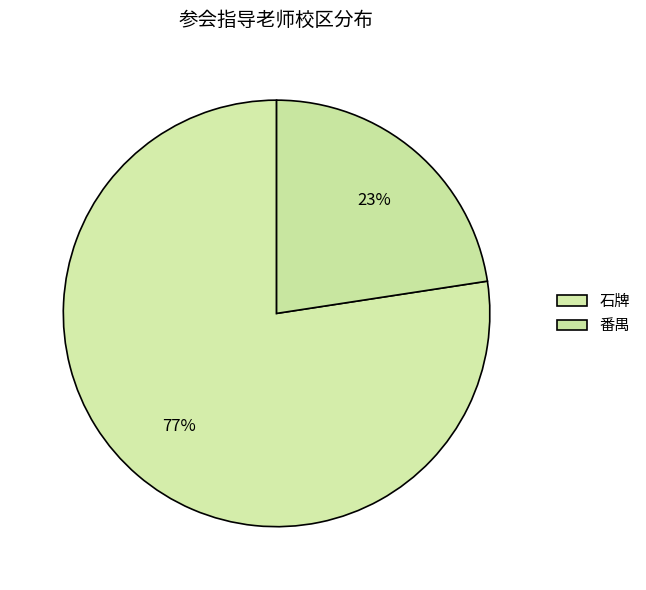

How many segments does this pie chart have?

2